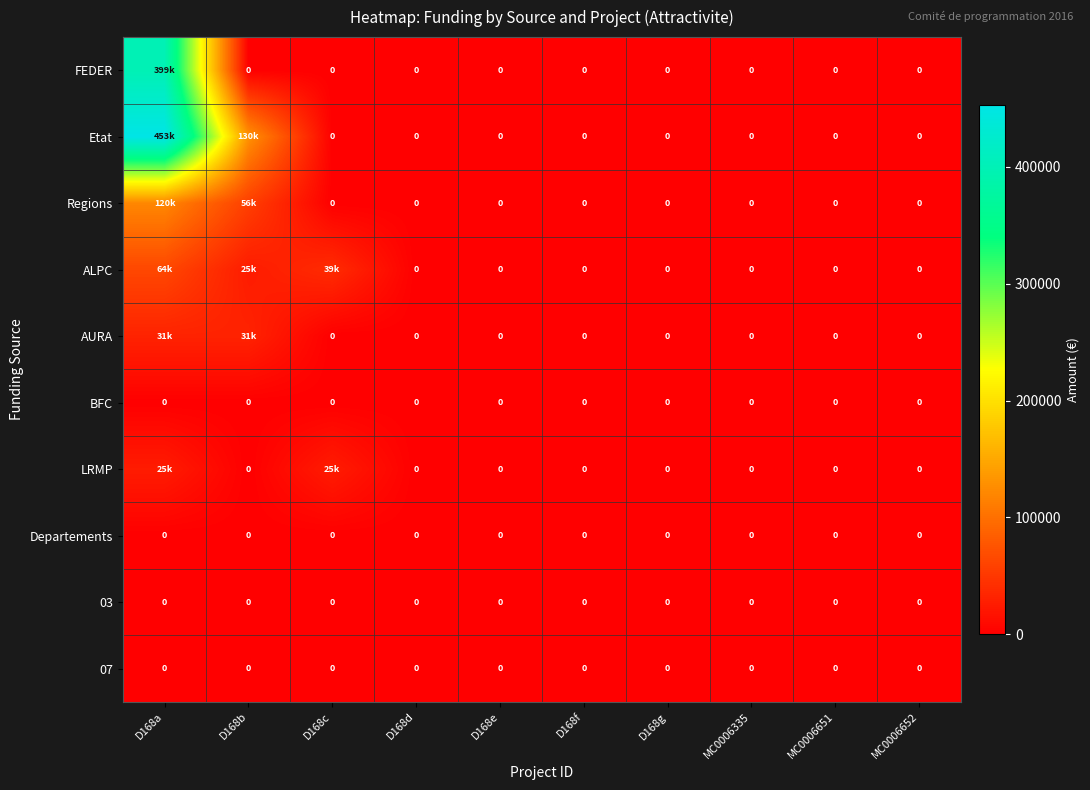

Which category has the lowest value in the ALPC series?

D168d